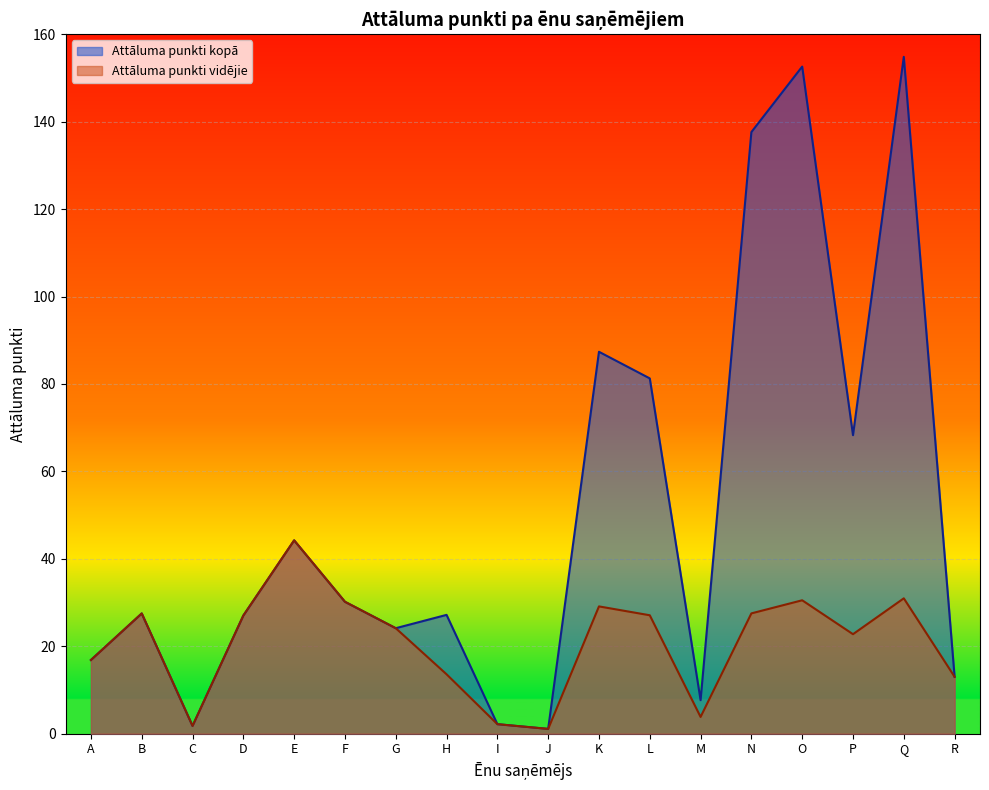

At which category does Attāluma punkti vidējie reach its first local valley?

C